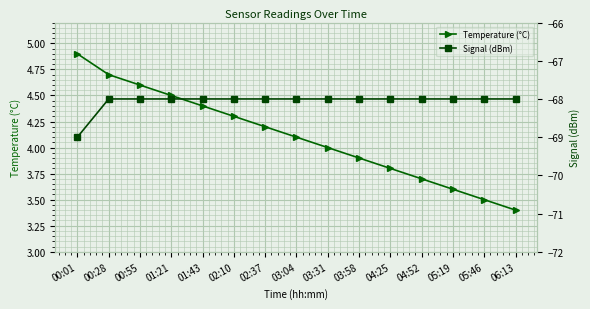

Does the chart display data point markers on the line(s)?

Yes